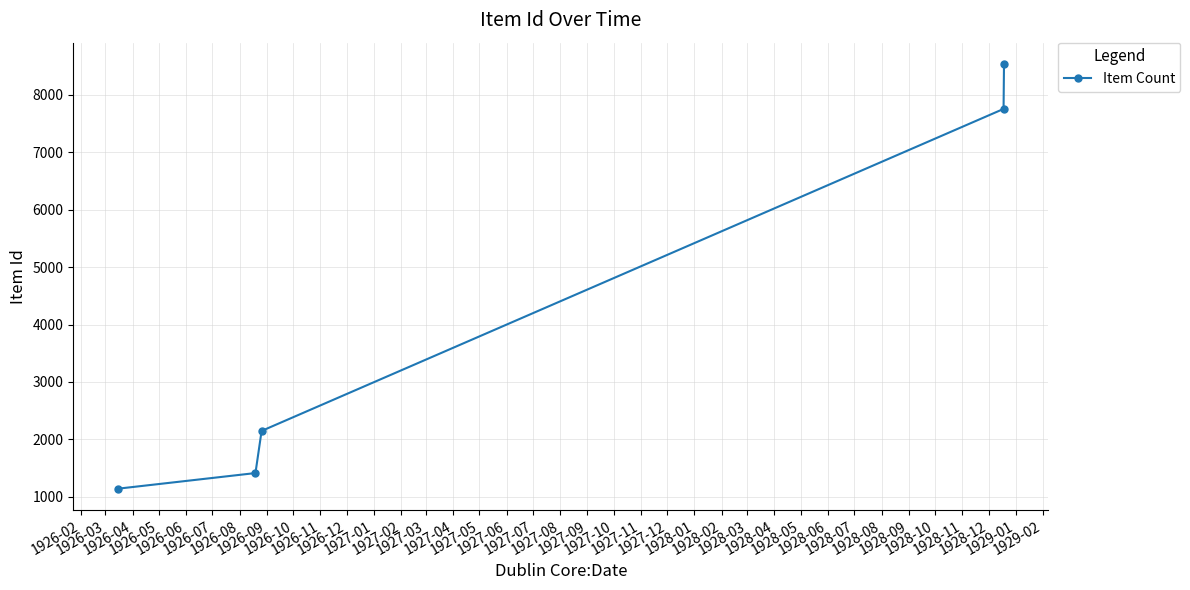

Reading left to right, transcribe all the data shown in this chart.

1140	1413	2147	7756	8540